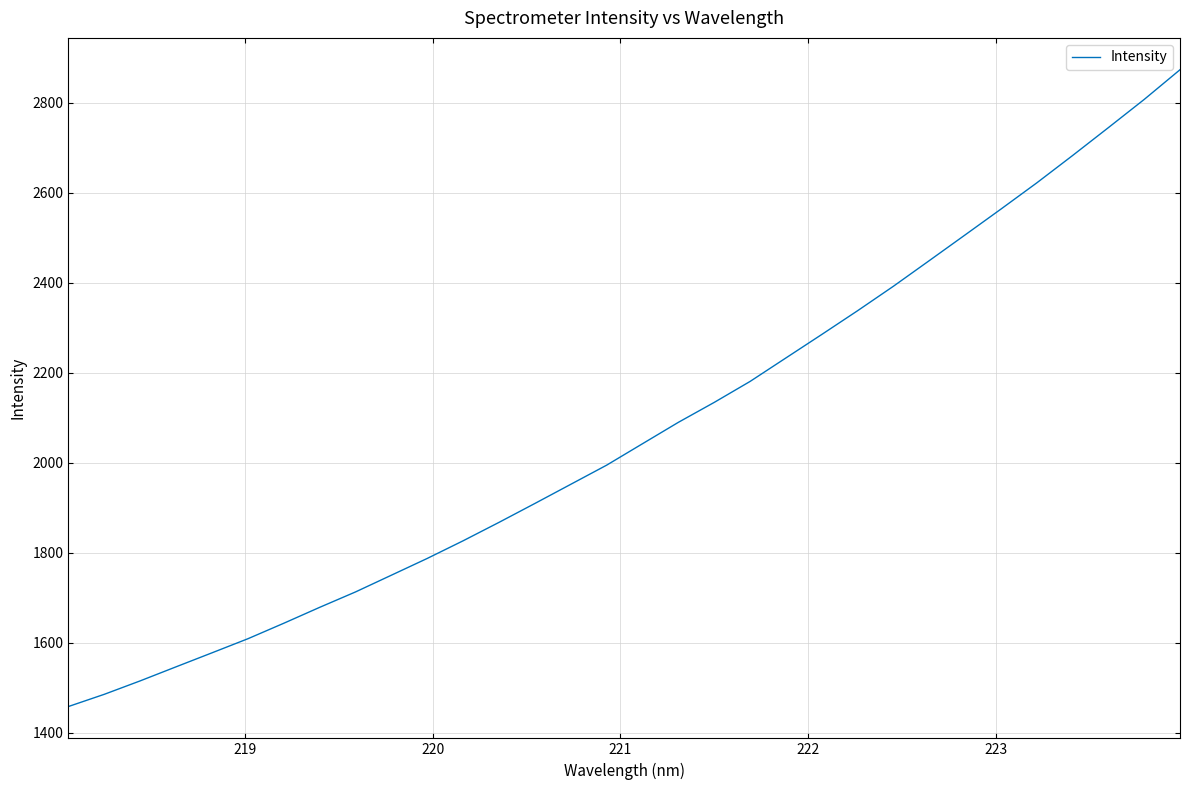

What is the minimum value shown in the chart?

1458.4